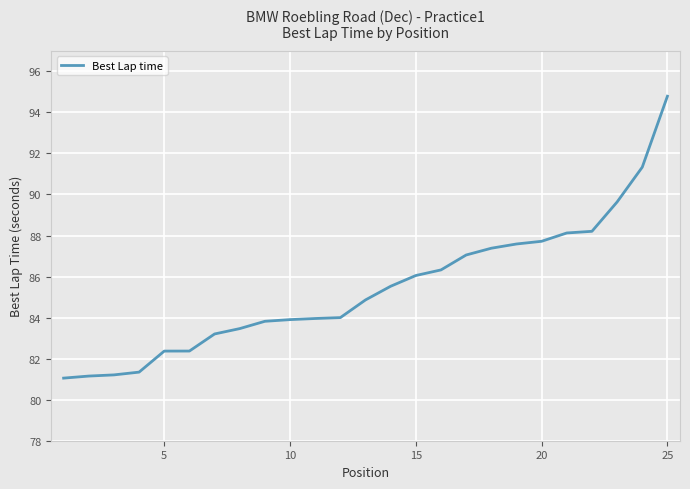

What is the difference between the maximum and minimum values?

13.7